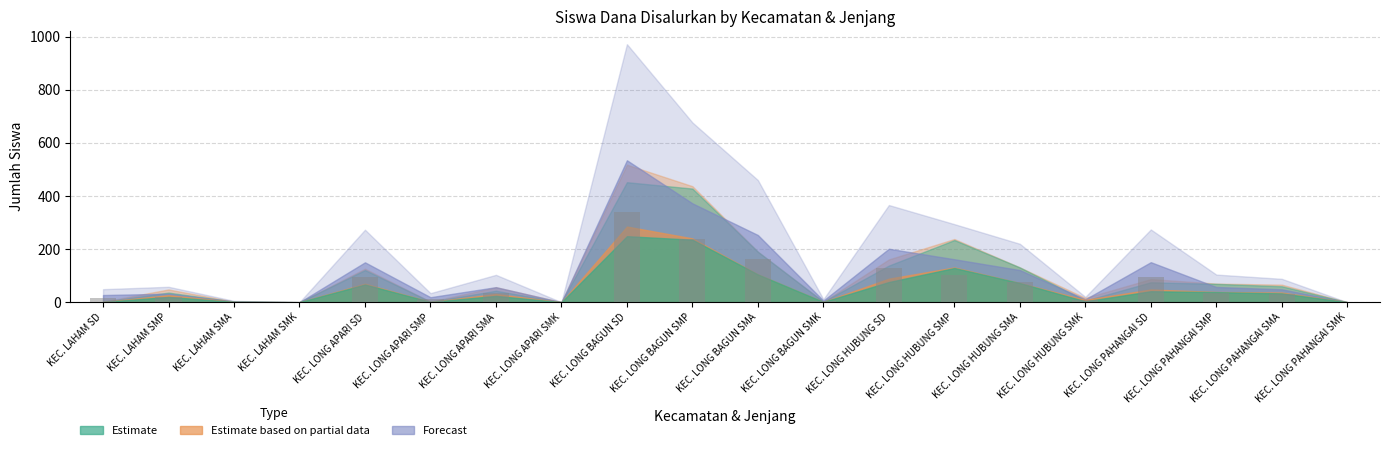

What is the greatest value displayed?

340.2